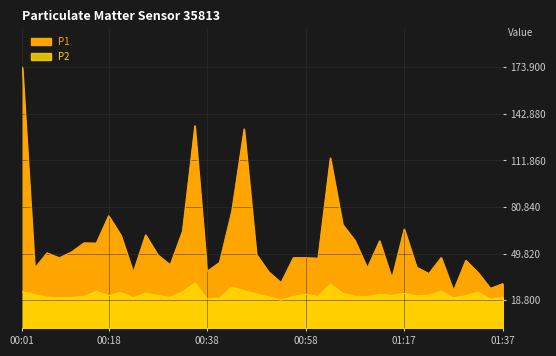

True or false: P2 and P1 cross at least once.

False